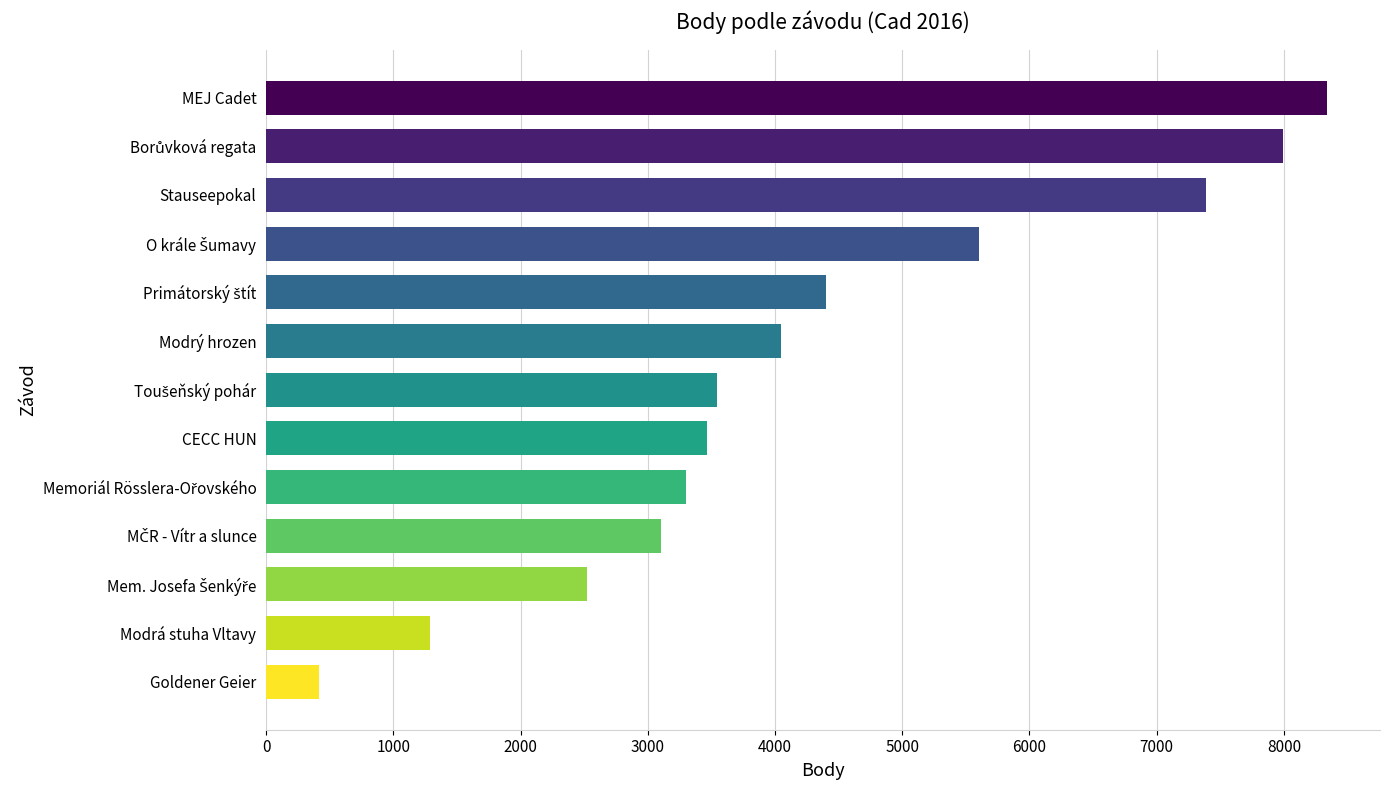

Count the number of data series in this chart.

1